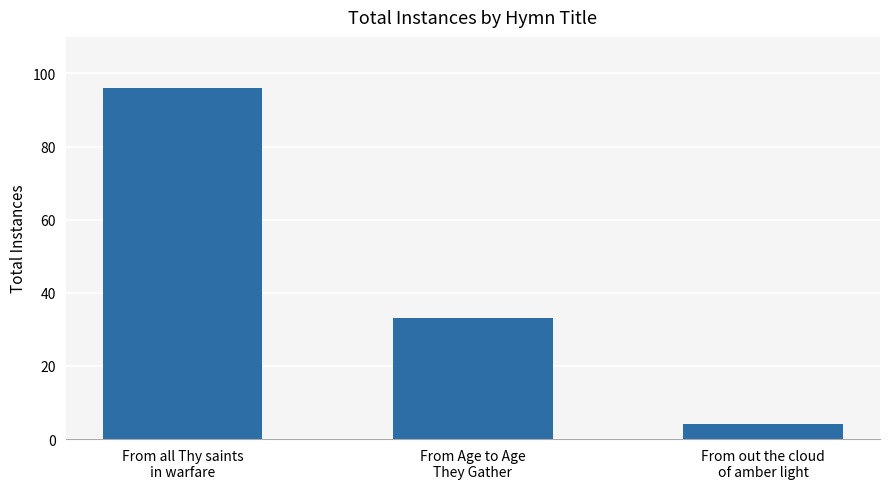

How many bars are there in total?

3